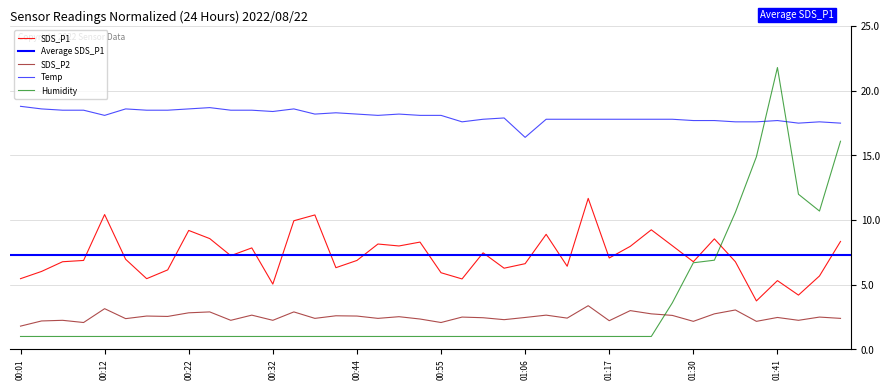

What is the average value of the Temp series?

18.0